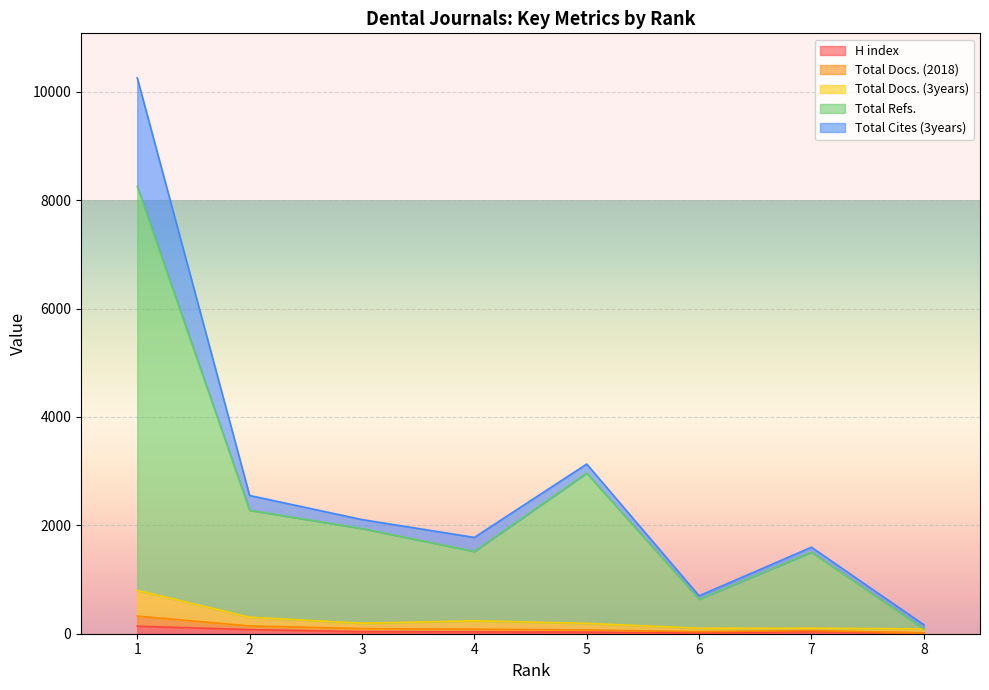

What is the sum of the Total Docs. (3years) values at 4 and 7?

341